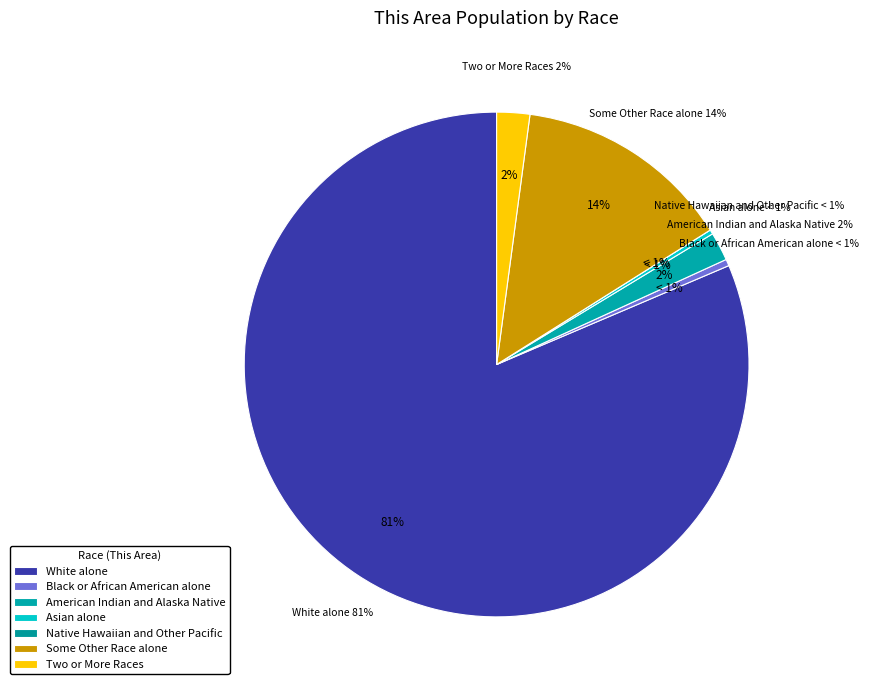

Count the number of slices in the pie.

7